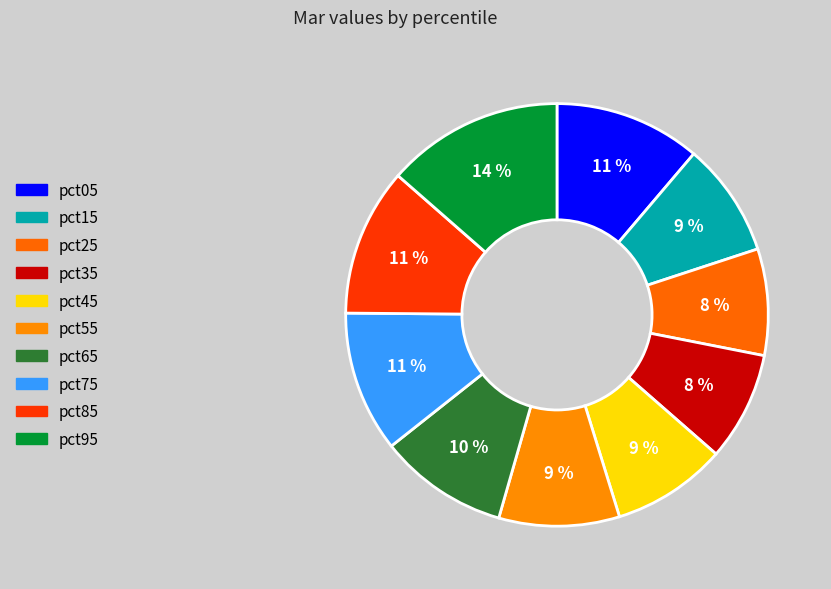

What is the change in value from pct15 to pct95?

+1.0